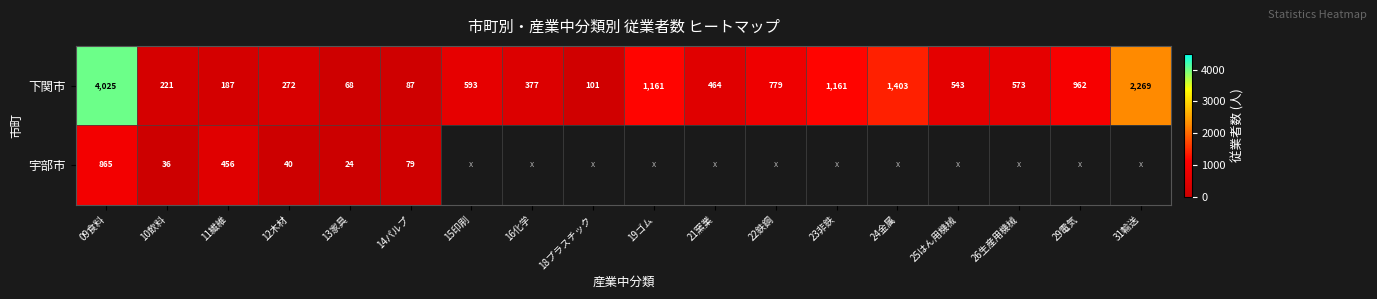

How many series are shown in this chart?

2